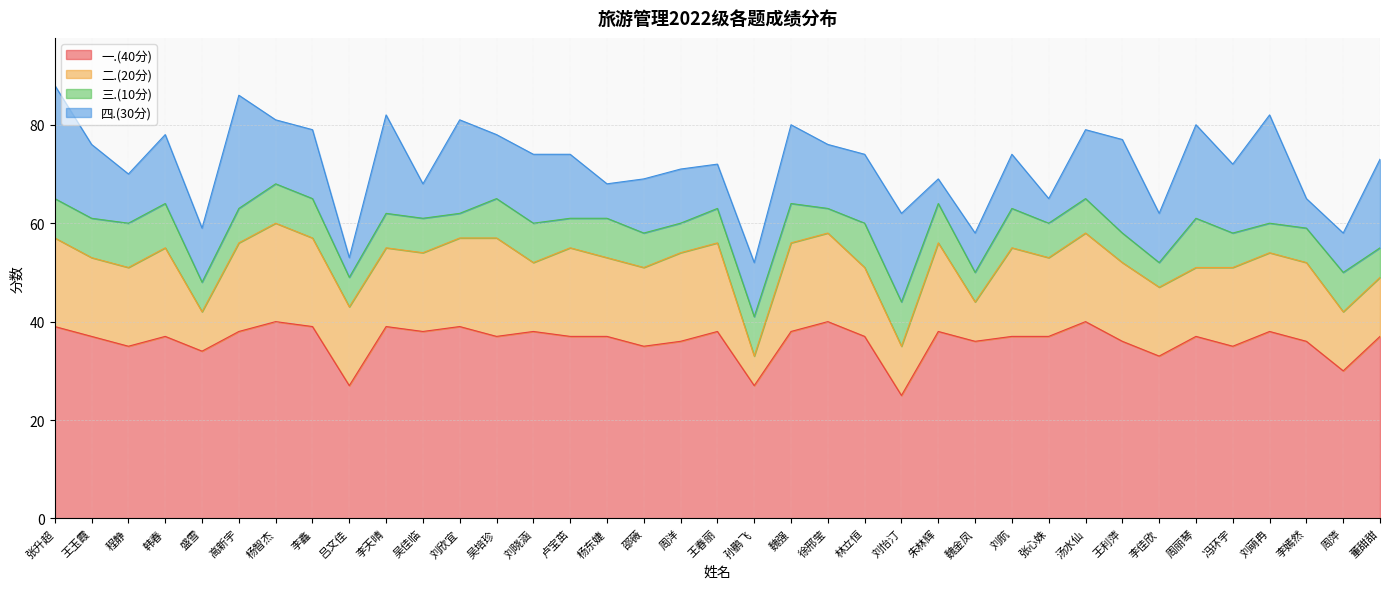

What is the spread (max minus min) of values at 吕文佳?

23